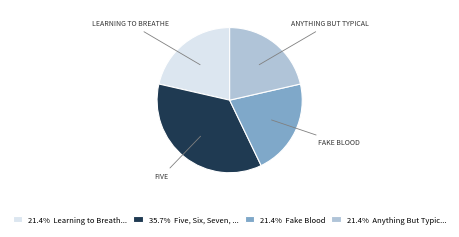

Does any single category account for the majority?

No